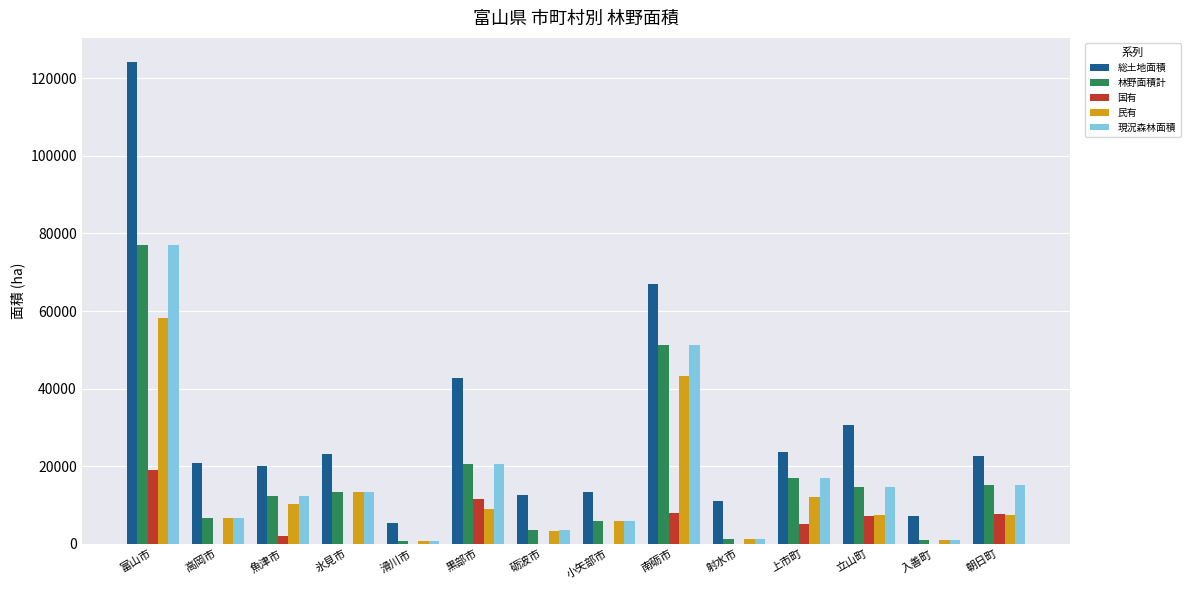

Between 氷見市 and 滑川市, which series saw the biggest shift?

総土地面積